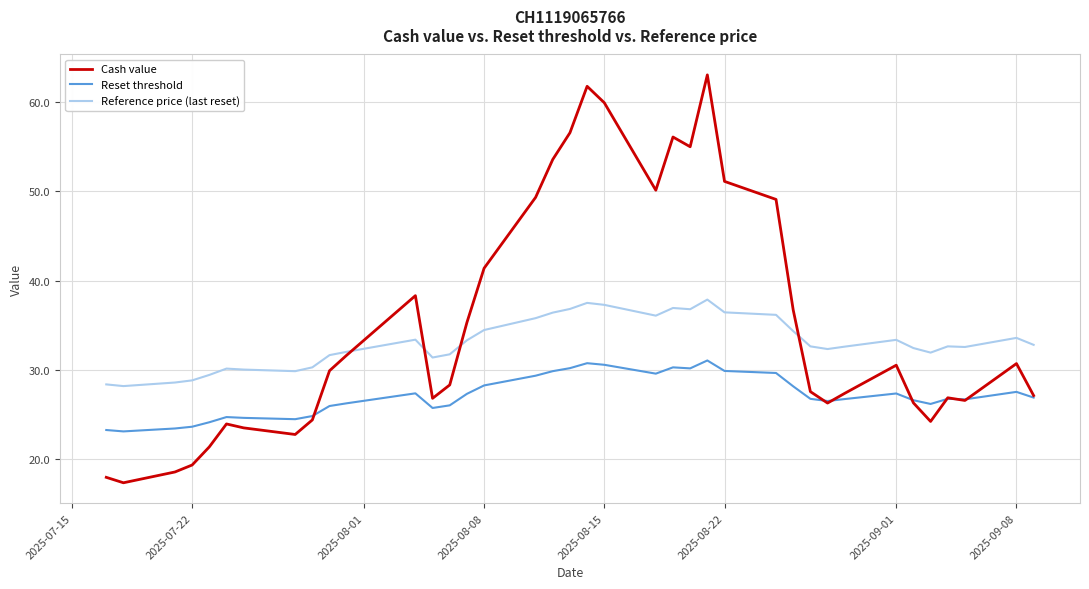

How many categories are shown in the chart?

38